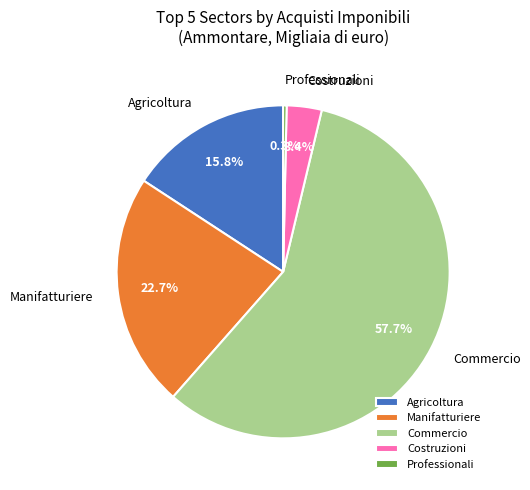

Which has a higher value, Professionali or Agricoltura?

Agricoltura